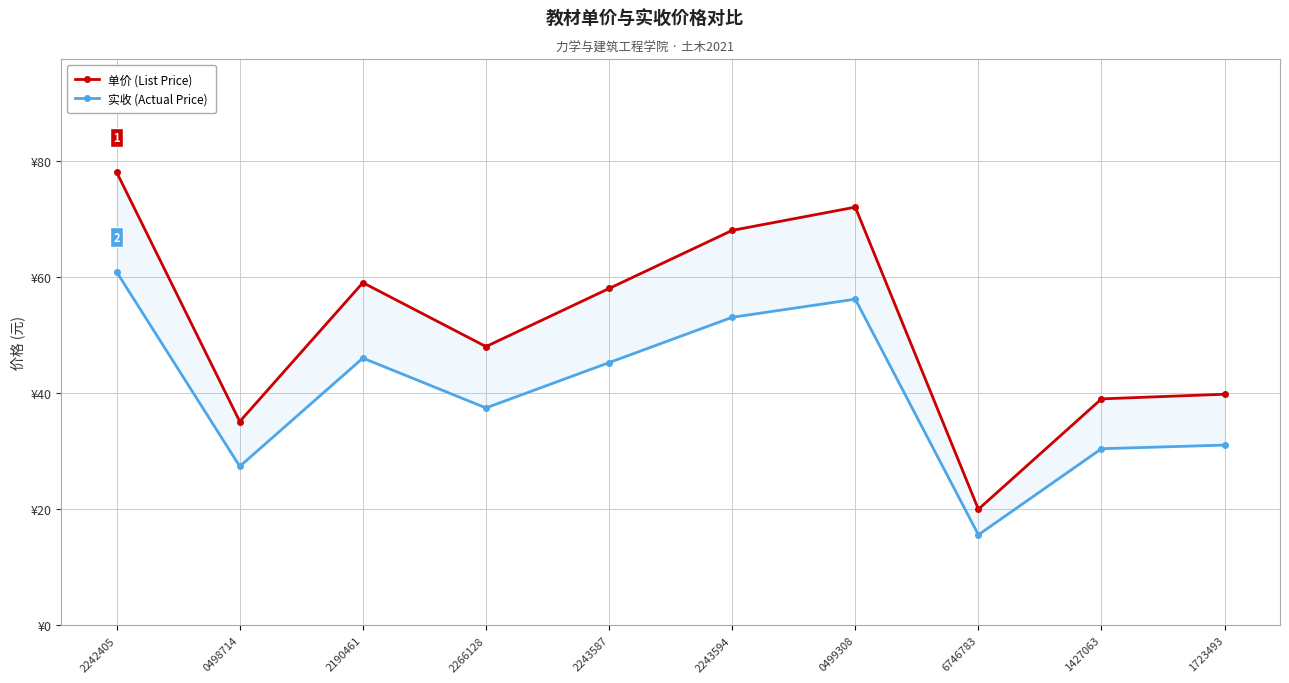

True or false: 实收 (Actual Price) and 单价 (List Price) intersect in this chart.

False